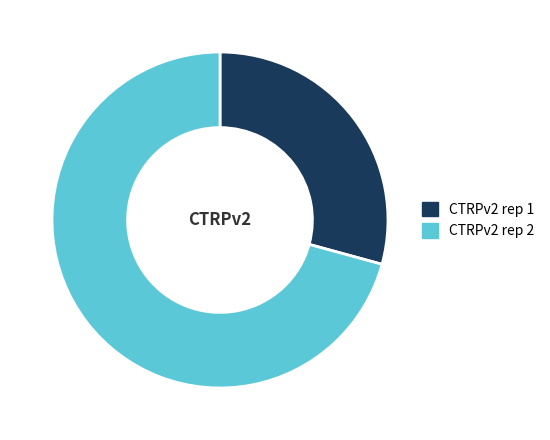

Combined, do CTRPv2 rep 2 and CTRPv2 rep 1 account for over 50%?

Yes